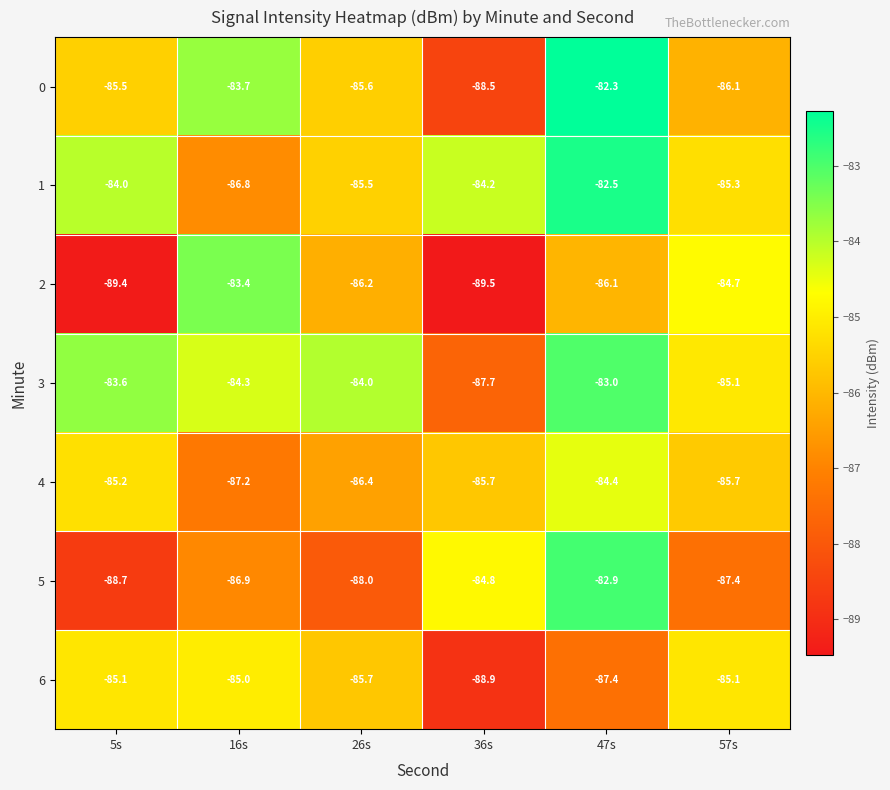

Rank the series at 16s from lowest to highest value.

4, 5, 1, 6, 3, 0, 2